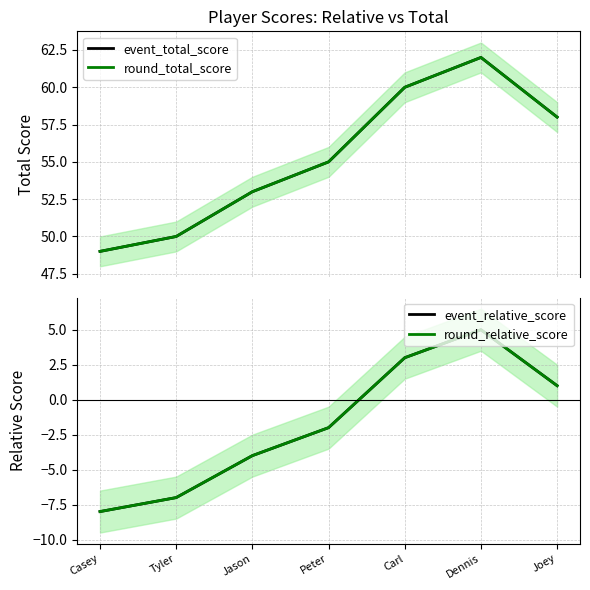

At which label does round_total_score first exceed 55?

Carl